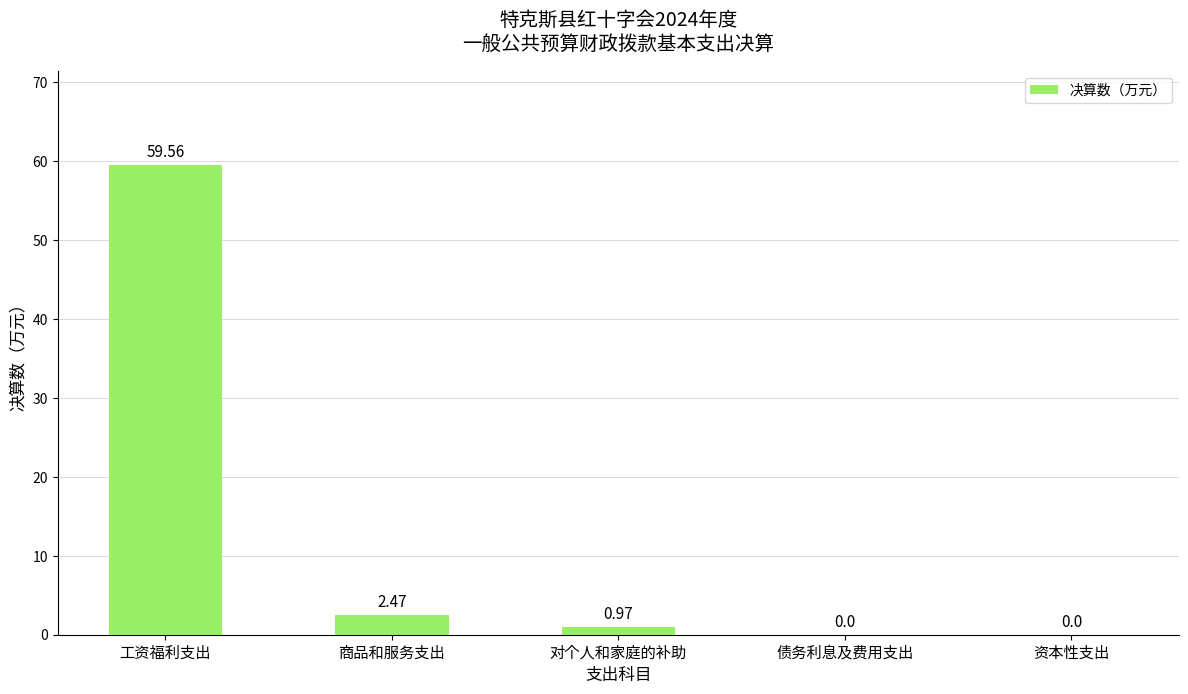

At which label is the value closest to 29?

商品和服务支出